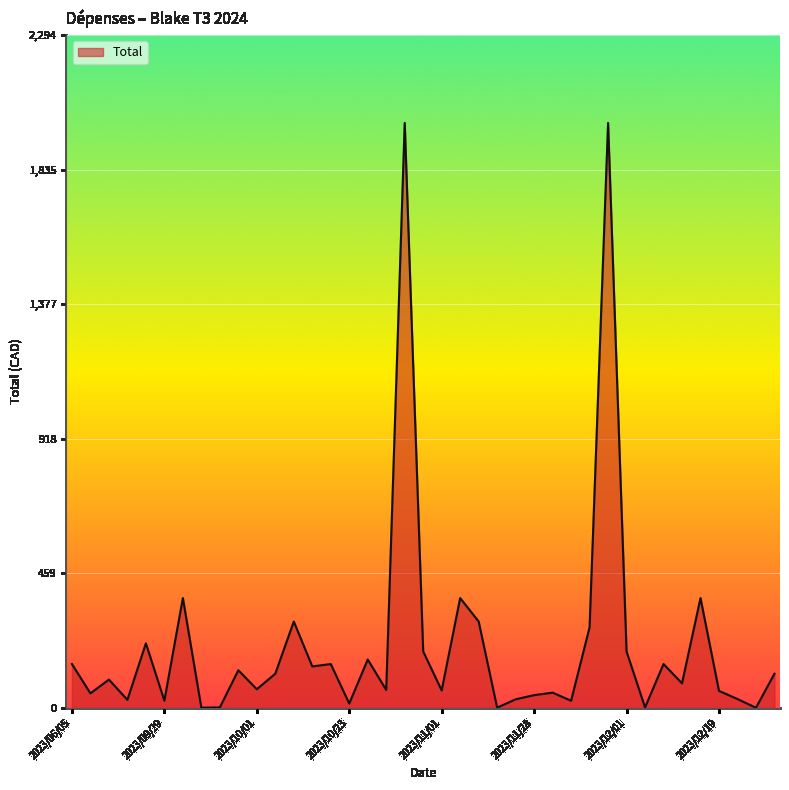

What is the difference between the maximum and minimum values?

1994.1